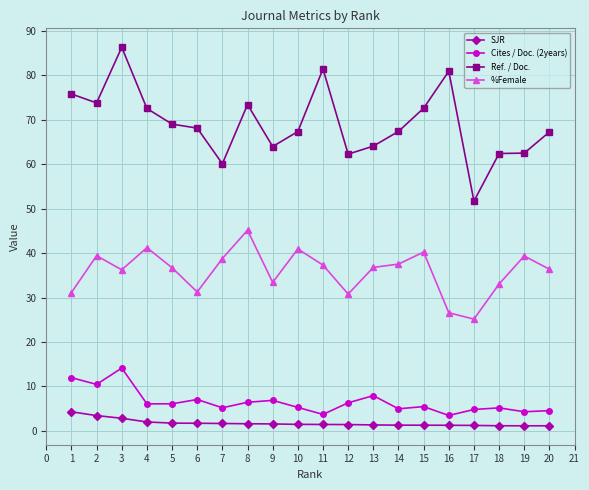

What are all the series names shown in the legend?

SJR, Cites / Doc. (2years), Ref. / Doc., %Female